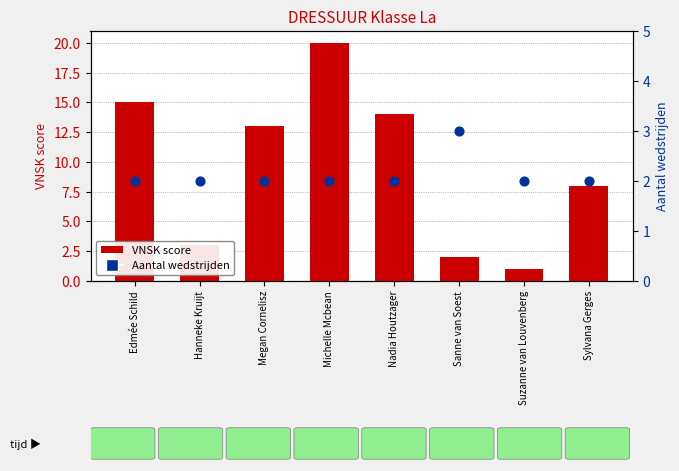

At how many categories does at least one series exceed 6?

5